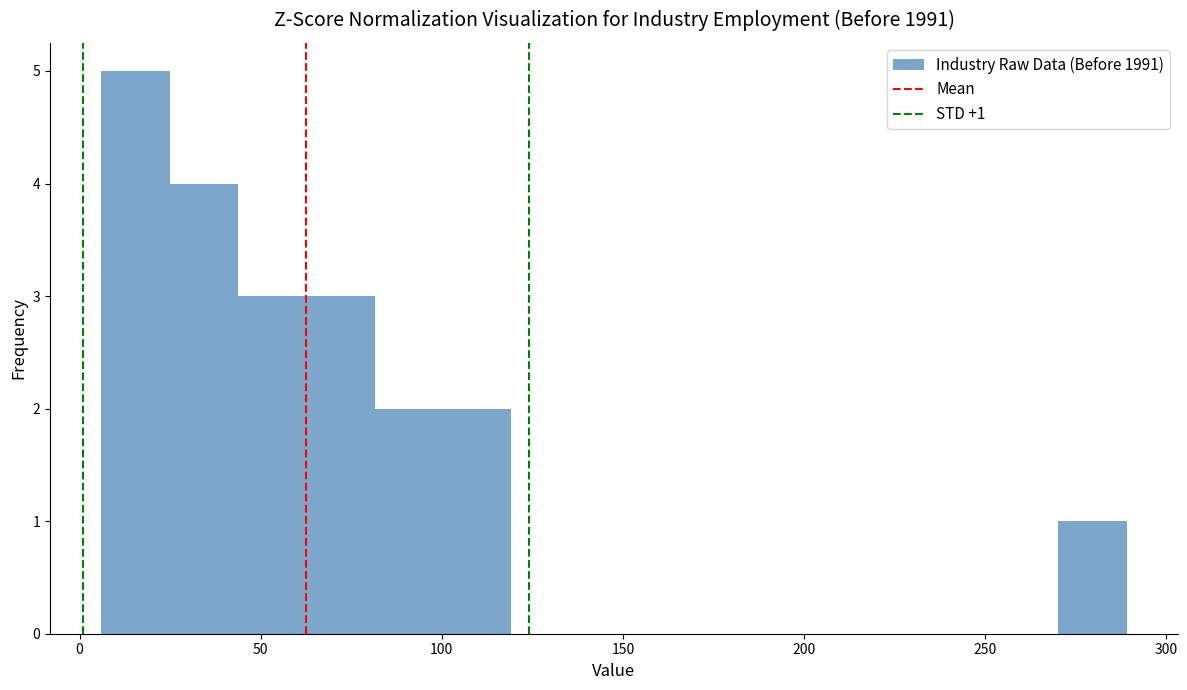

Read against the x-axis, roughly where is the centre of the tallest bar?

15